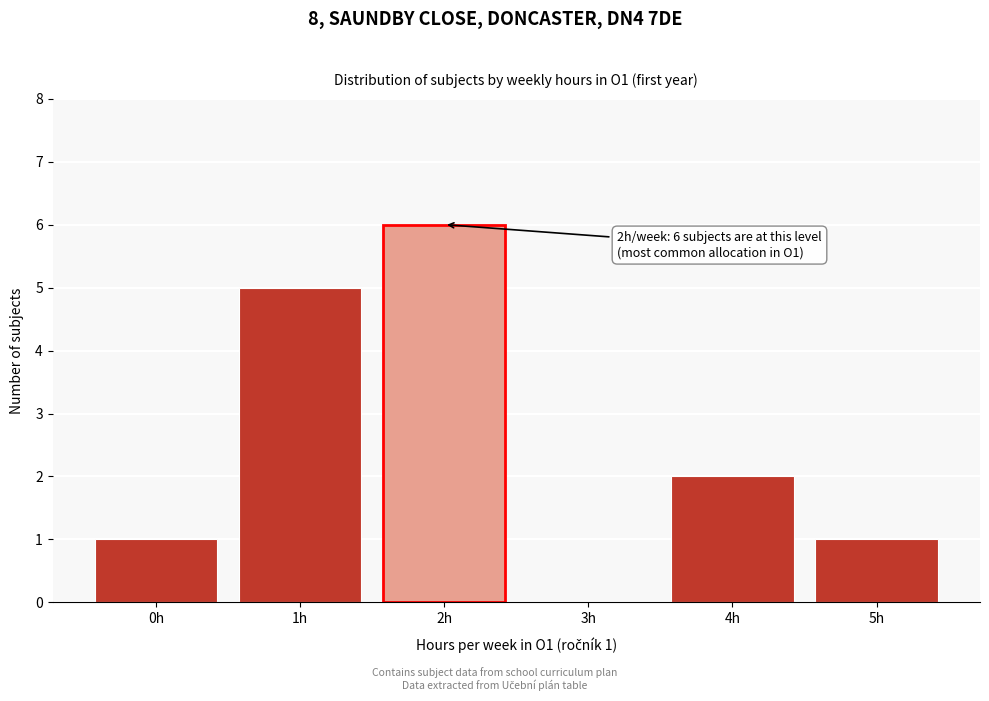

Reading left to right, what are all the values shown in this chart?

0h=1	1h=5	2h=6	3h=0	4h=2	5h=1